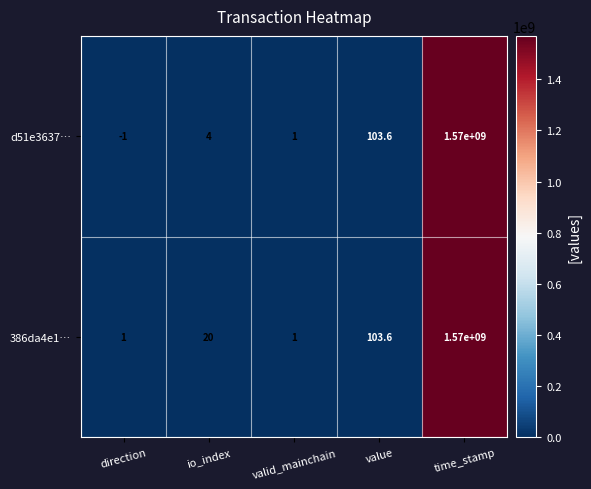

How many categories are shown in the chart?

5